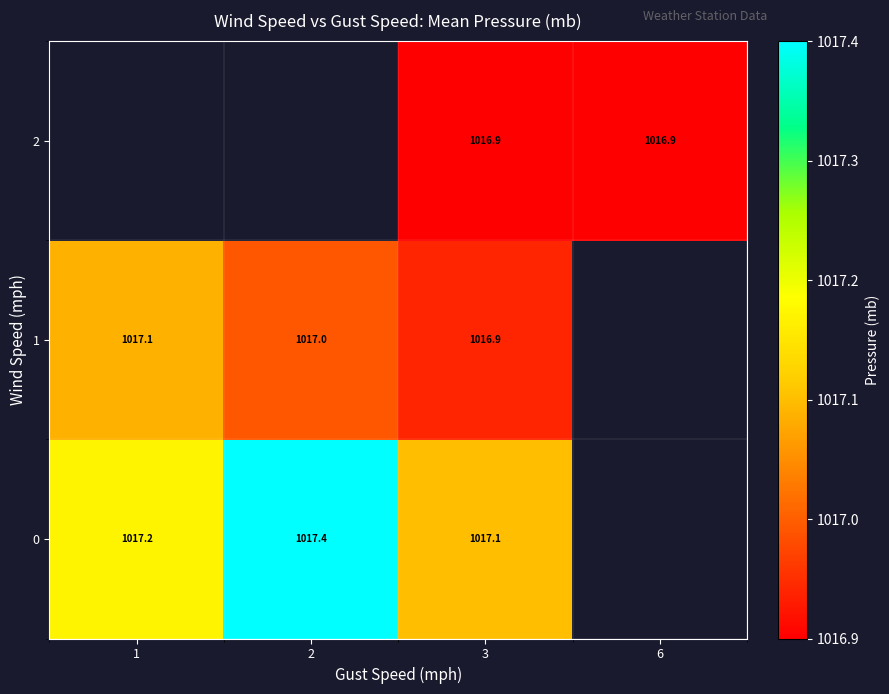

How many positive values does the 2 series have?

2